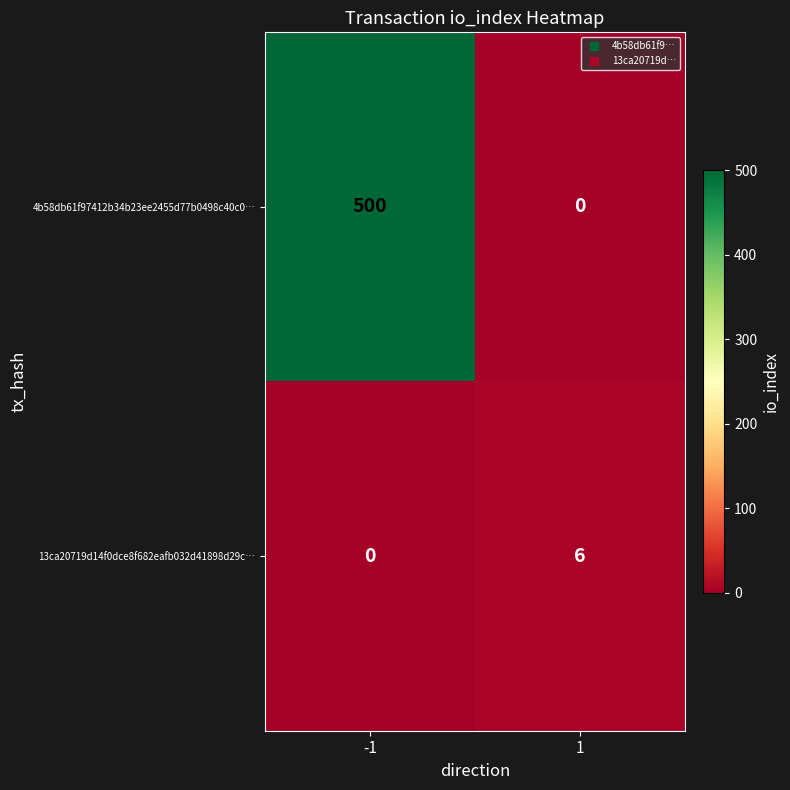

What is the spread (max minus min) of values at 1?

6